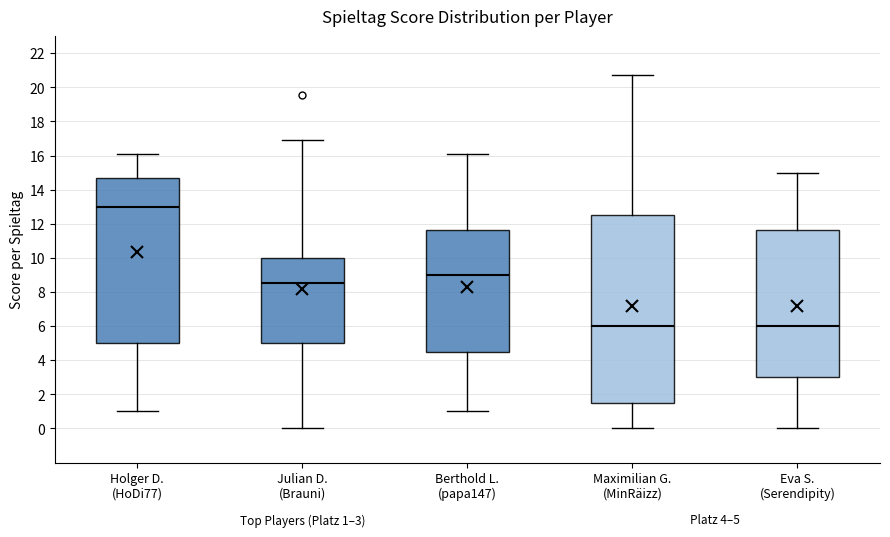

Comparing the boxes themselves (not the whiskers), which one is the tallest?

Maximilian G. (MinRäizz)